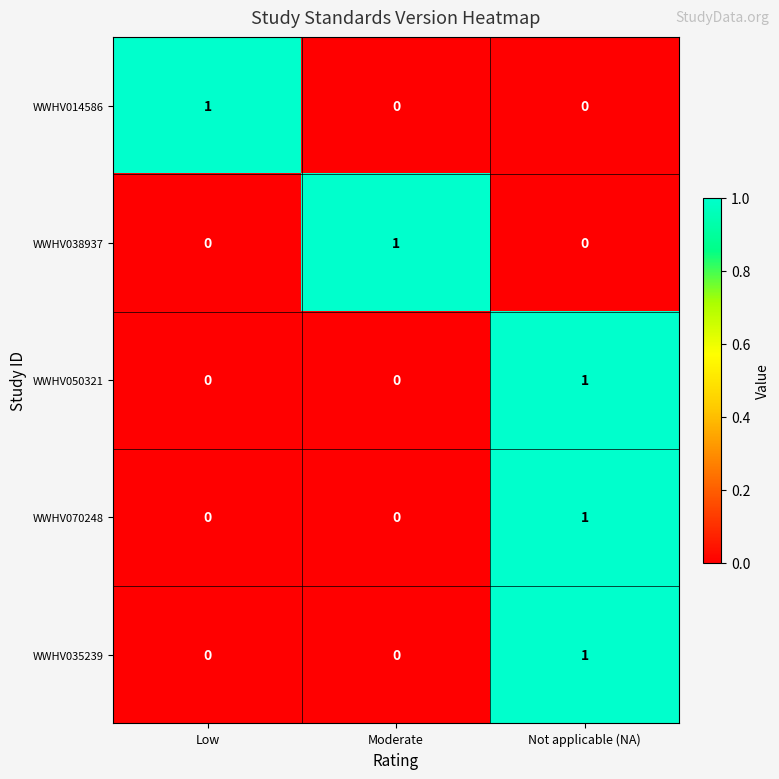

True or false: WWHV070248 has a value of 1 at Not applicable (NA).

True